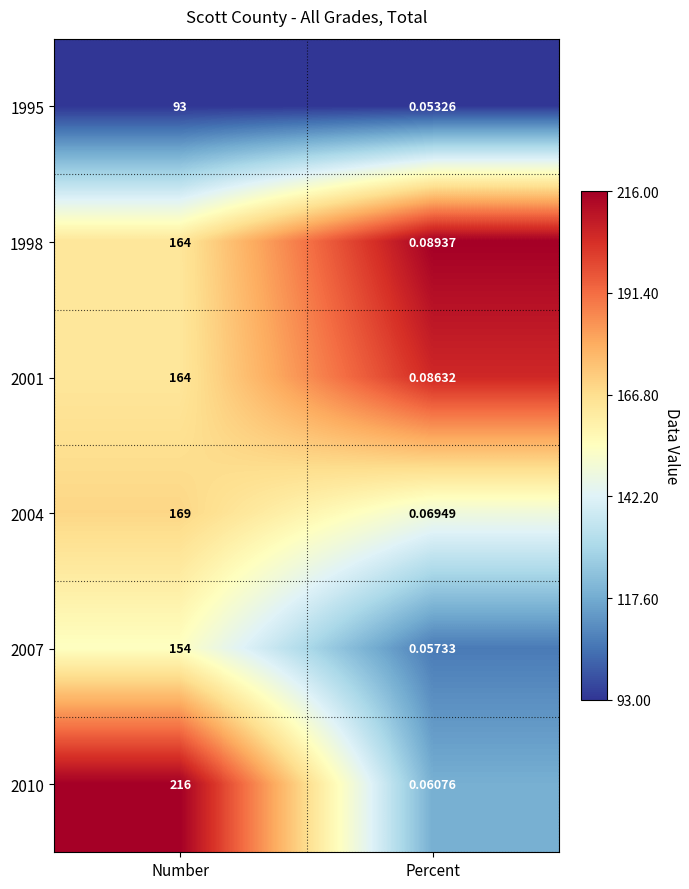

Which series has the largest total across all categories?

2010